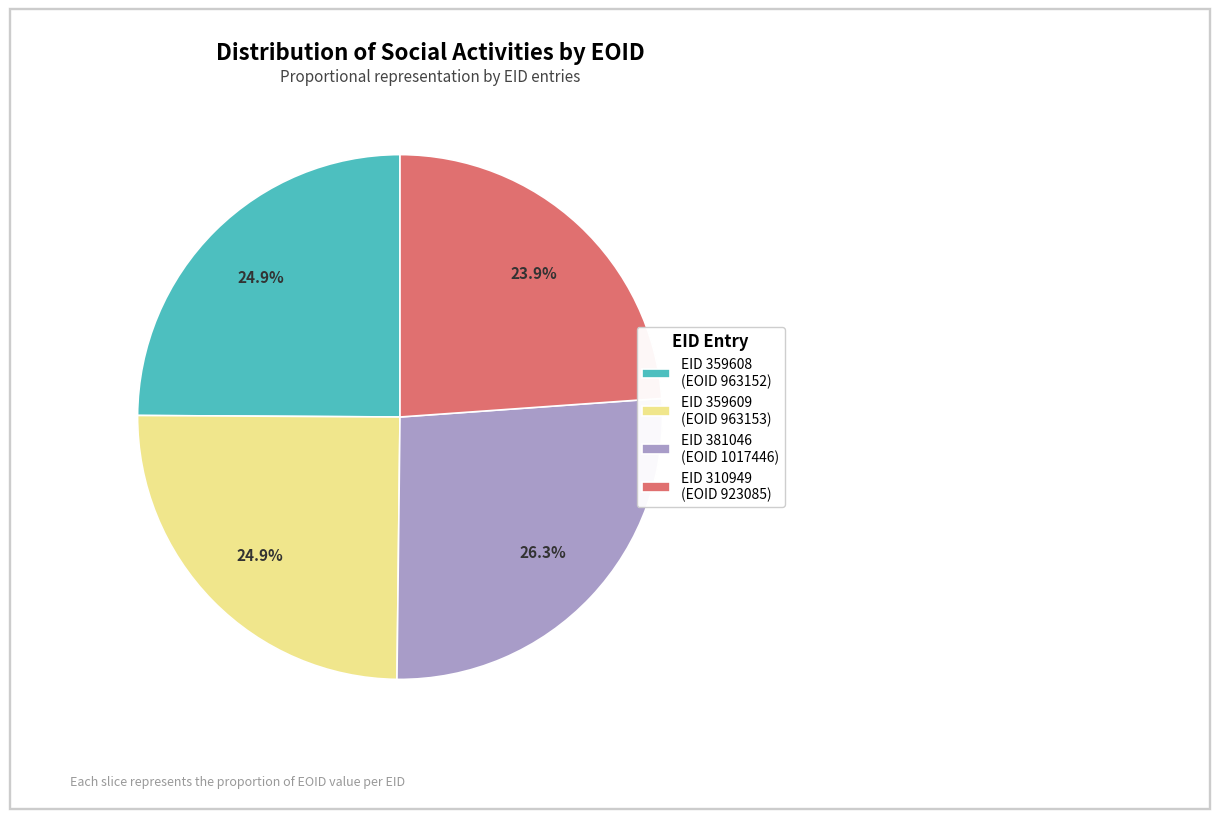

To the nearest percent, what is the difference between the largest and smallest slice percentages?

2%